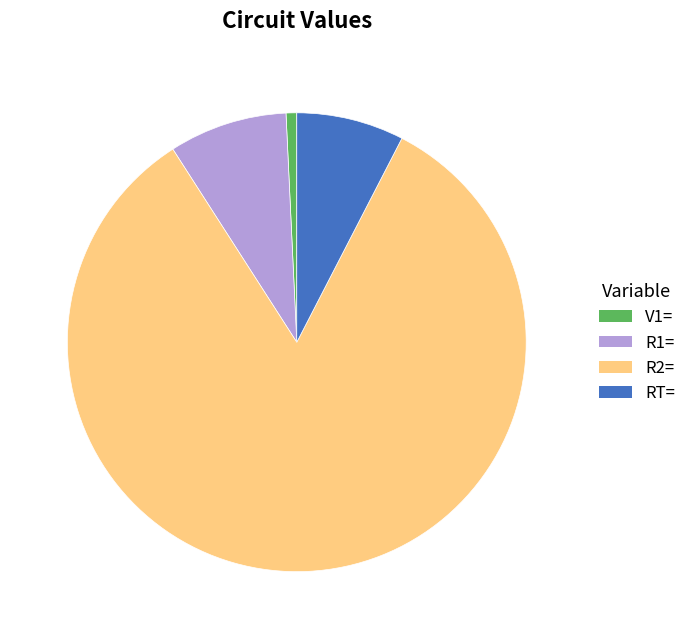

Which slice is the largest?

R2=